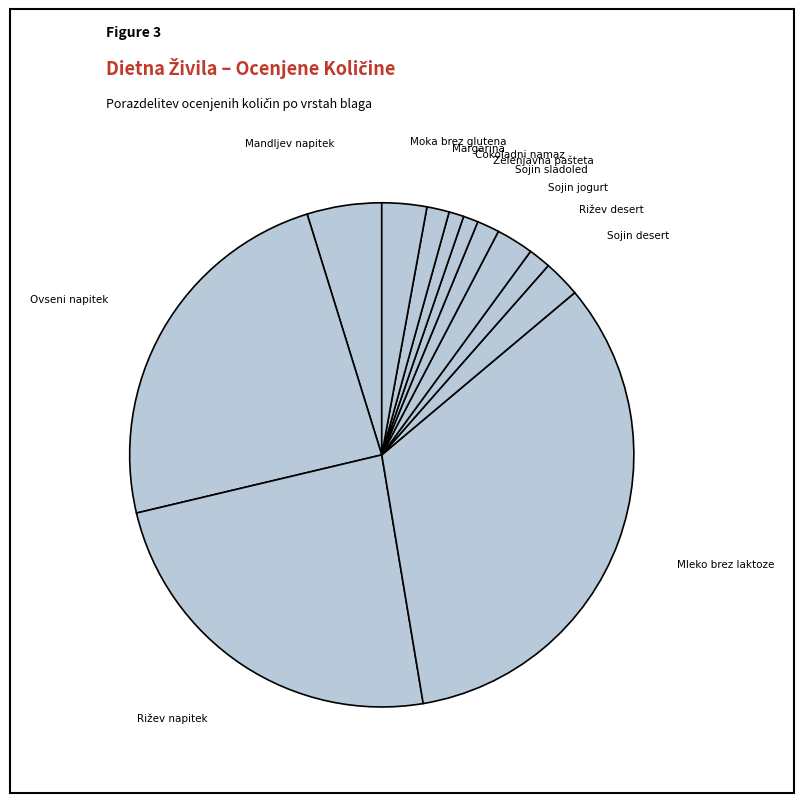

How many slices are in this pie chart?

12